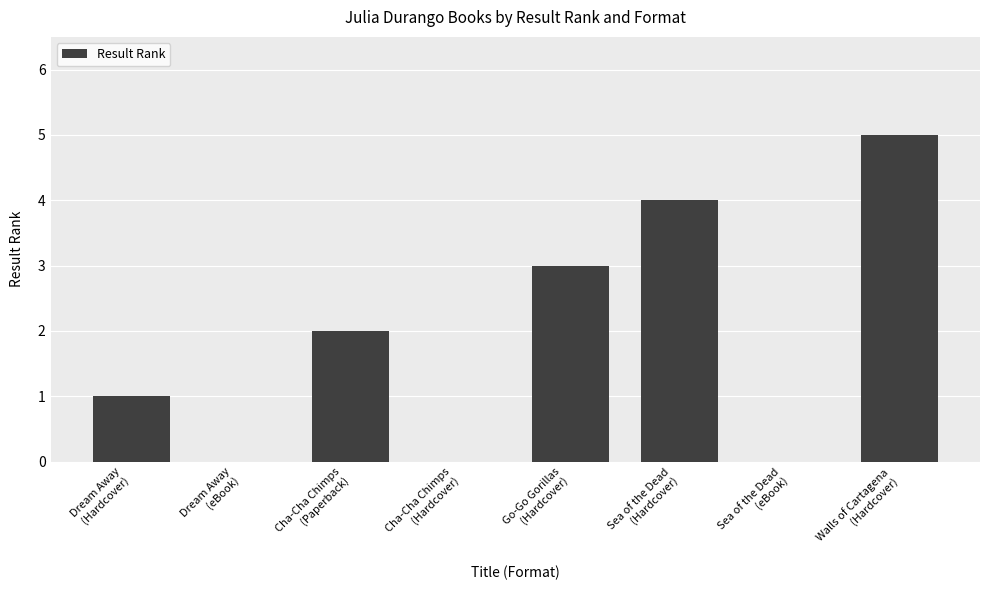

What is the maximum value shown in the chart?

5